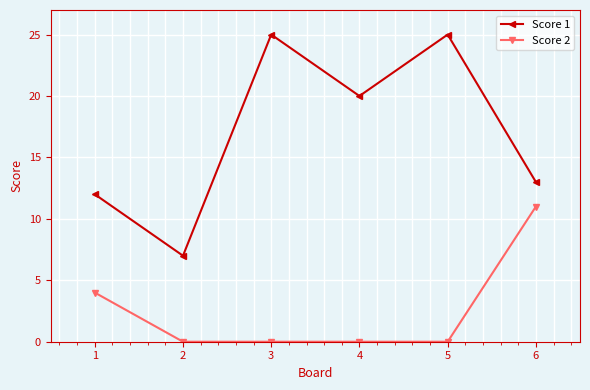

Rank the series at 2 from highest to lowest value.

Score 1, Score 2